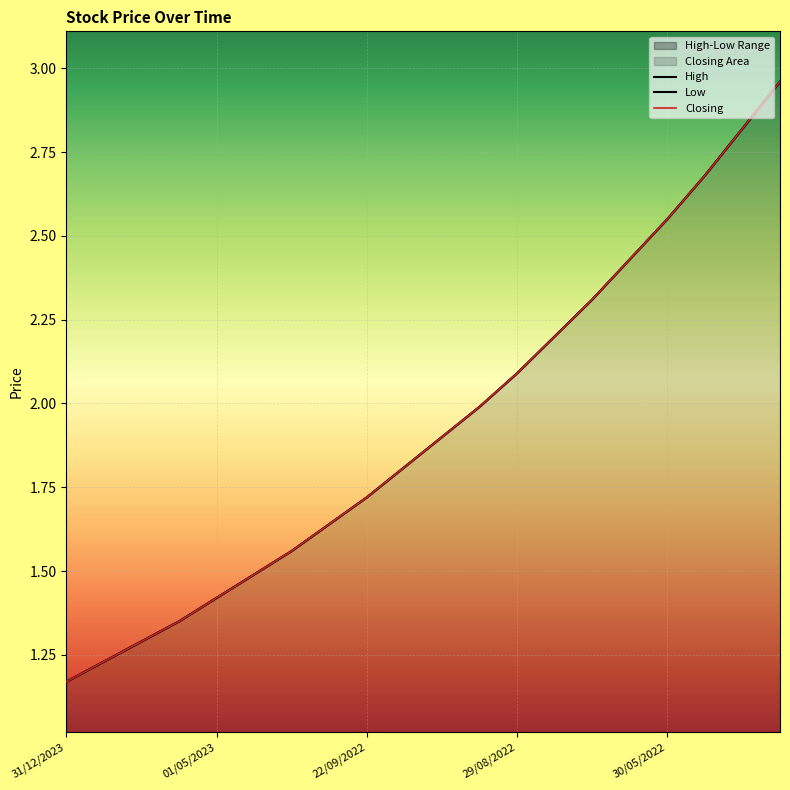

The Closing series shows 1.4 at 03/07/2022. True or false?

False